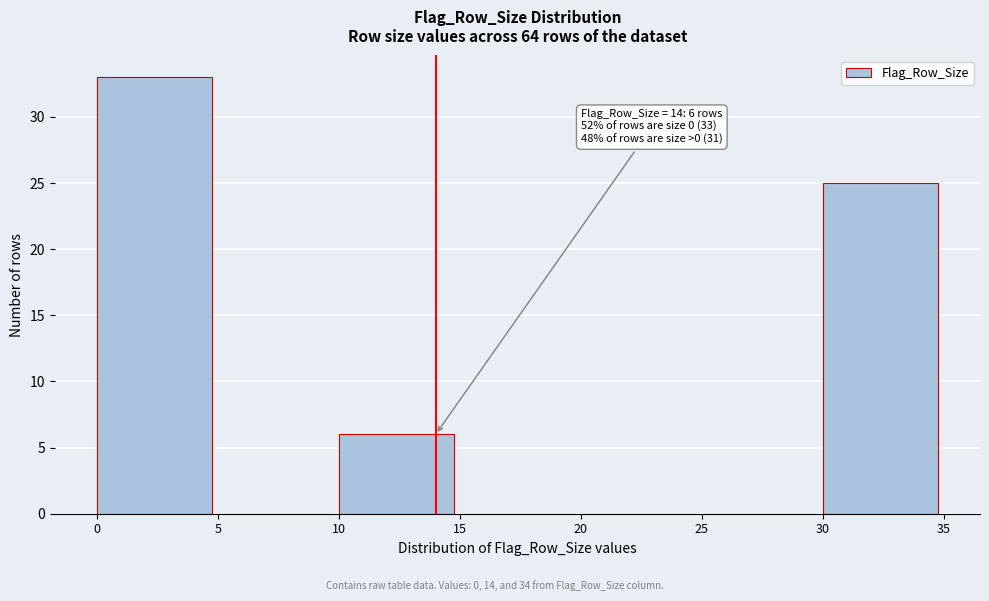

Over which range of the x-axis is the bar tallest?

0 to 5